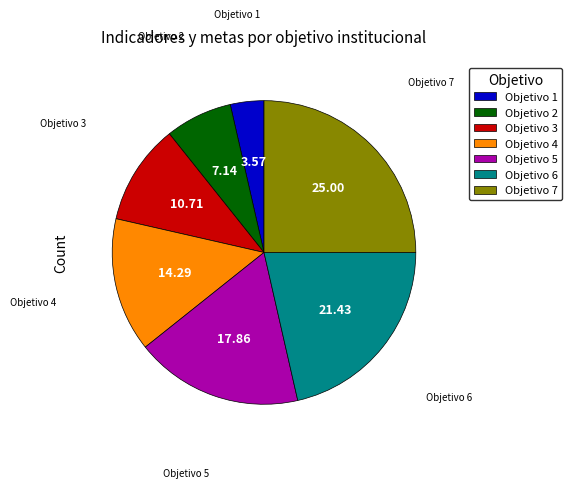

Approximately how many times larger is the value at Objetivo 6 compared to Objetivo 2?

3.0